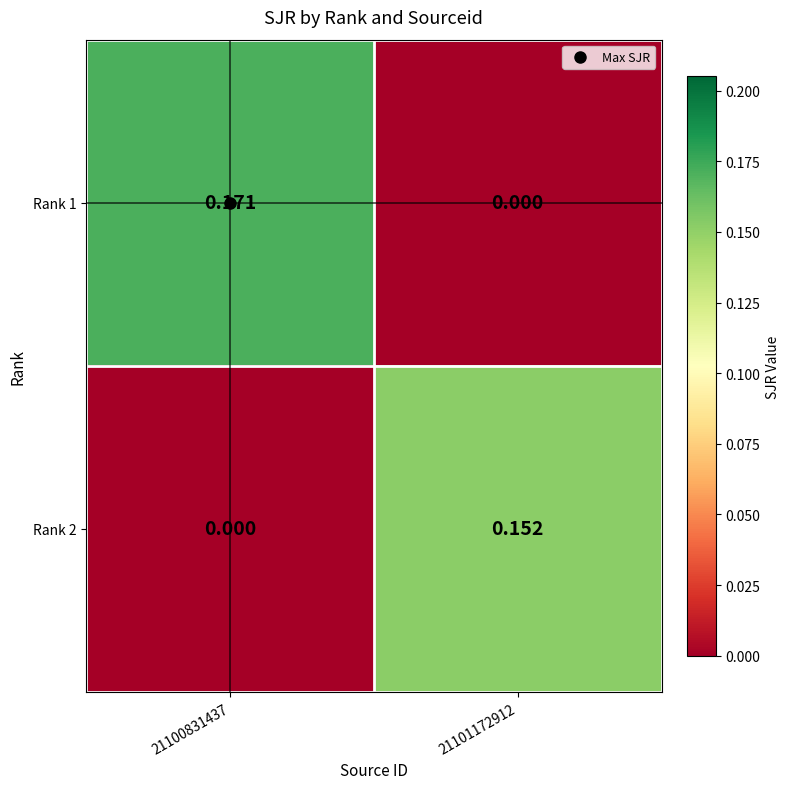

Is the value of Rank 2 at 21100831437 greater than the value of Rank 1 at 21100831437?

No